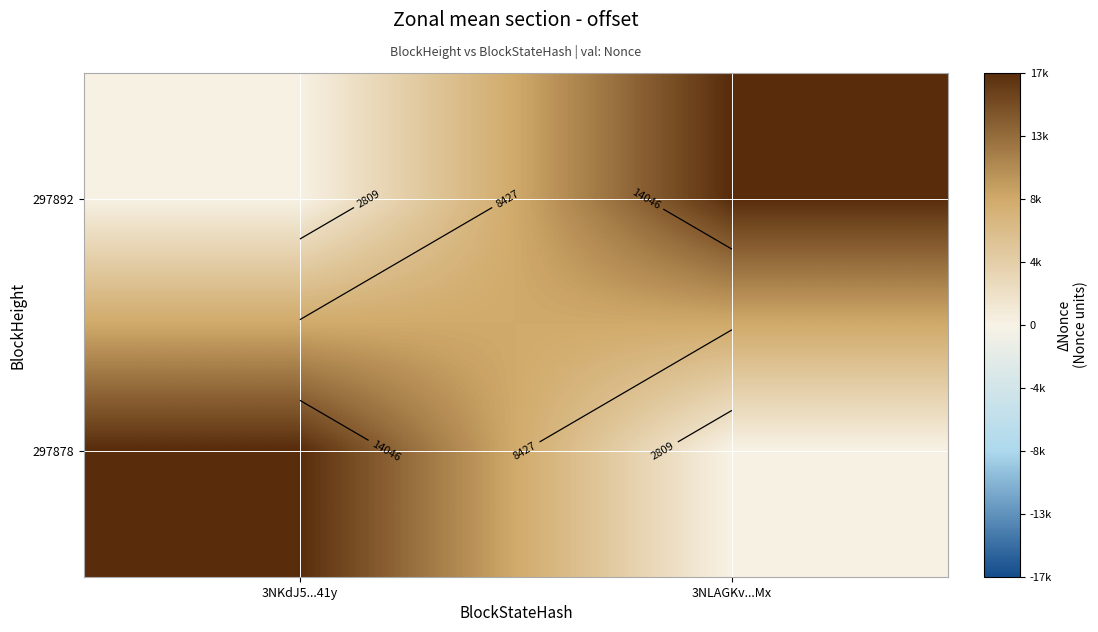

What is the total value across all series at 3NKdJ5...41y?

17557